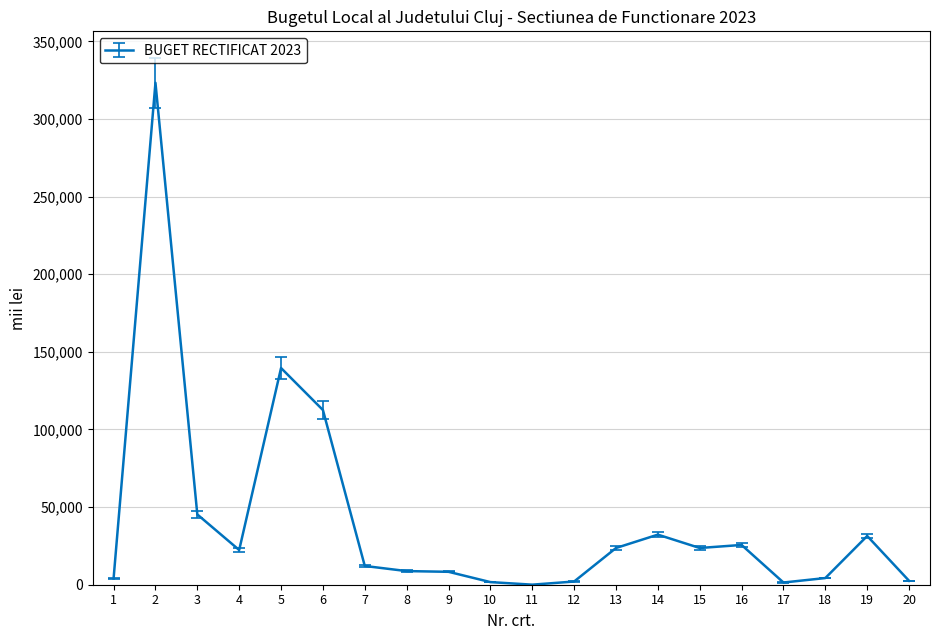

What is the change in value from 5 to 20?

-137051.0